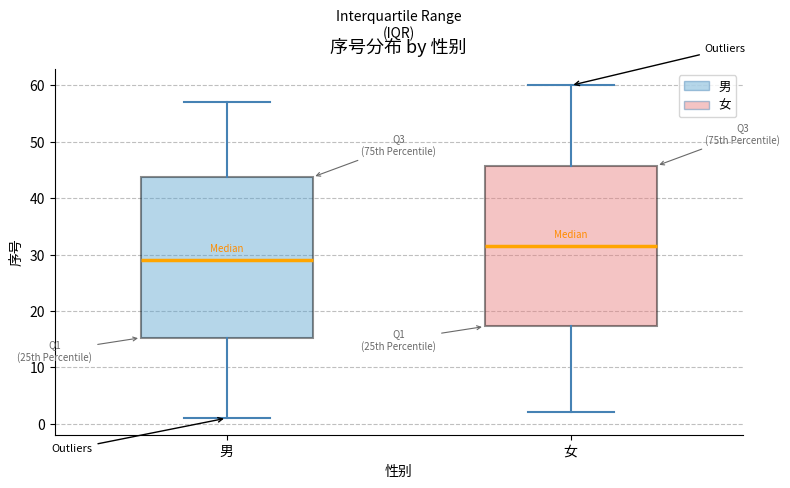

Reading left to right, transcribe this box plot: for each box, give where its median line is, the range the box spans, and where its two whiskers end, as read against the y-axis. The values are not printed on the chart, so give them approximately, as read against the axis.

男: median 29, box 15 to 44, whiskers 1 to 57
女: median 32, box 17 to 46, whiskers 2 to 60